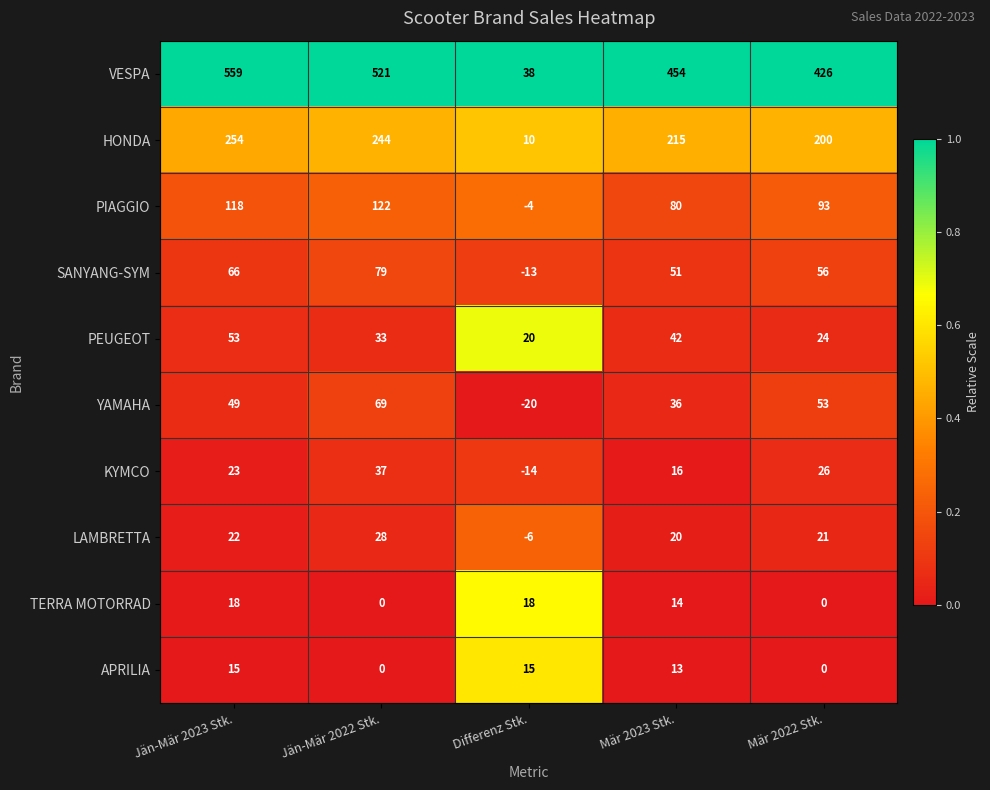

List the series in order of their peak value, highest first.

VESPA, HONDA, PIAGGIO, SANYANG-SYM, YAMAHA, PEUGEOT, KYMCO, LAMBRETTA, TERRA MOTORRAD, APRILIA